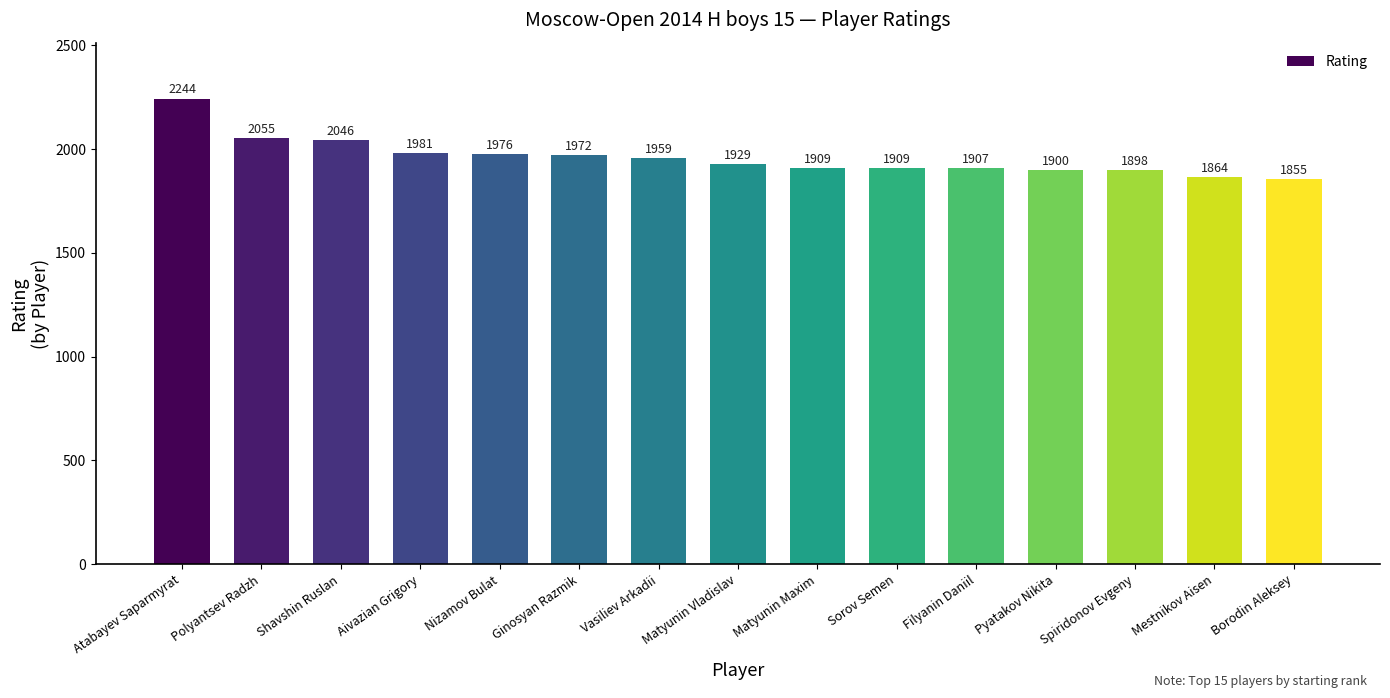

What is the average value?

1960